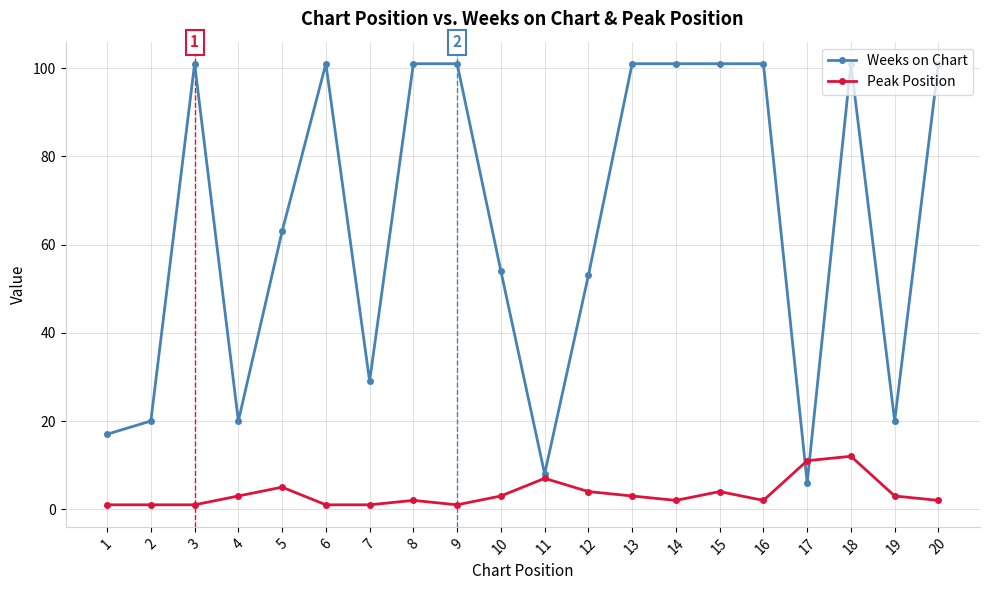

True or false: Weeks on Chart has more than 2 points higher than both neighbors.

True